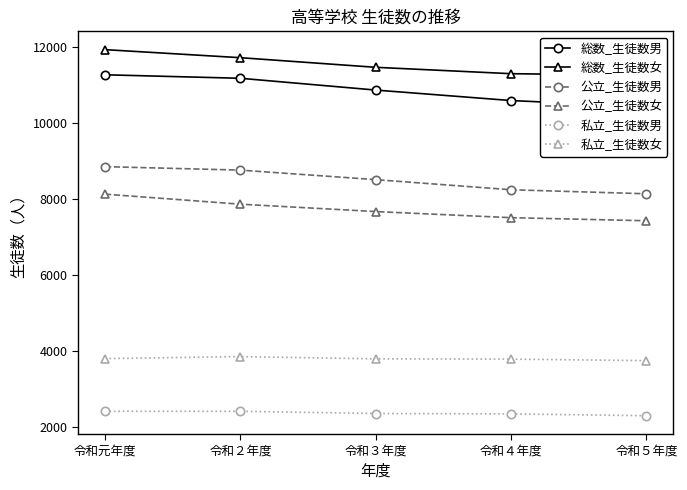

What is the sum of all 総数_生徒数男 values?

54358